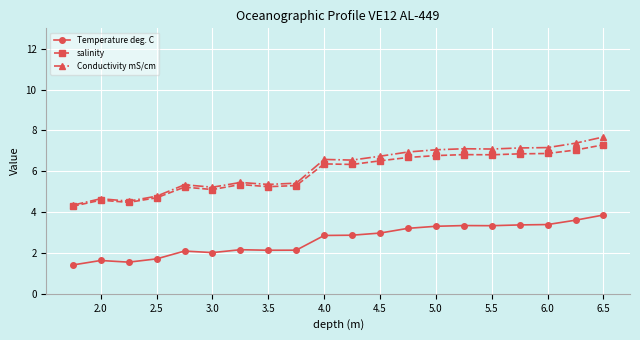

Does the chart display data point markers on the line(s)?

Yes